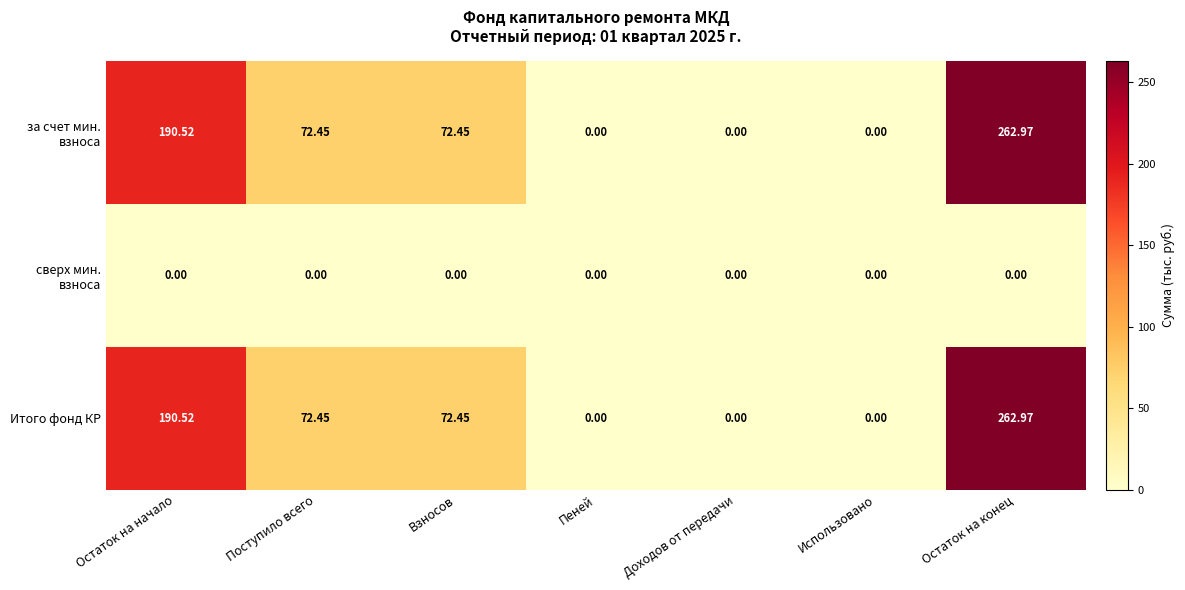

Count the number of data series in this chart.

3